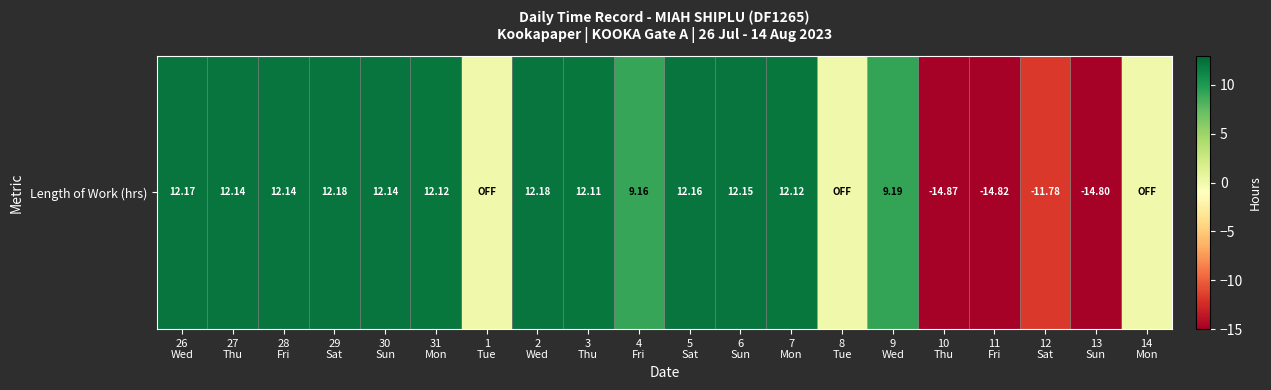

What is the maximum value shown in the chart?

12.2